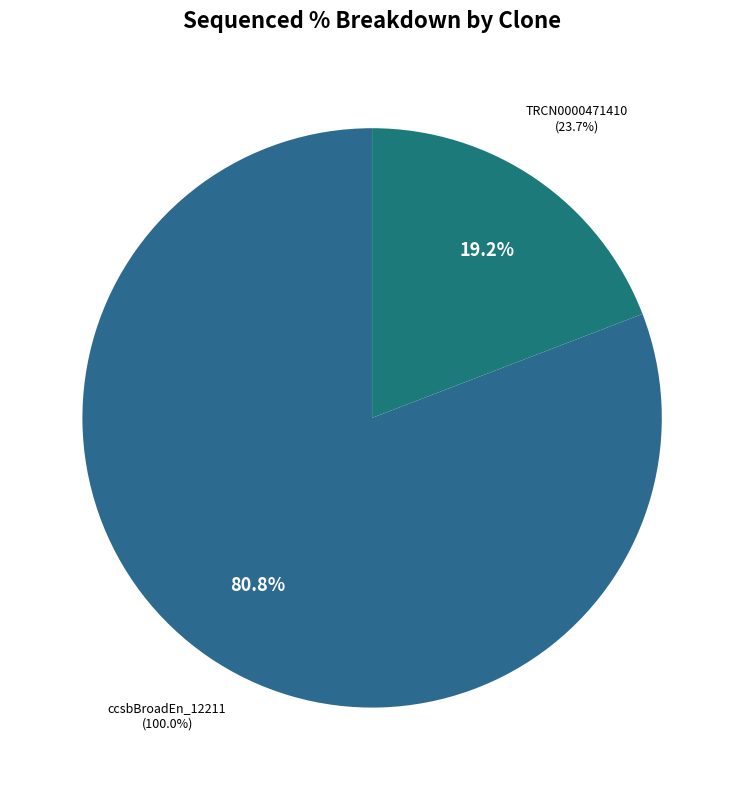

What is the change in value from ccsbBroadEn_12211 to TRCN0000471410?

-76.3